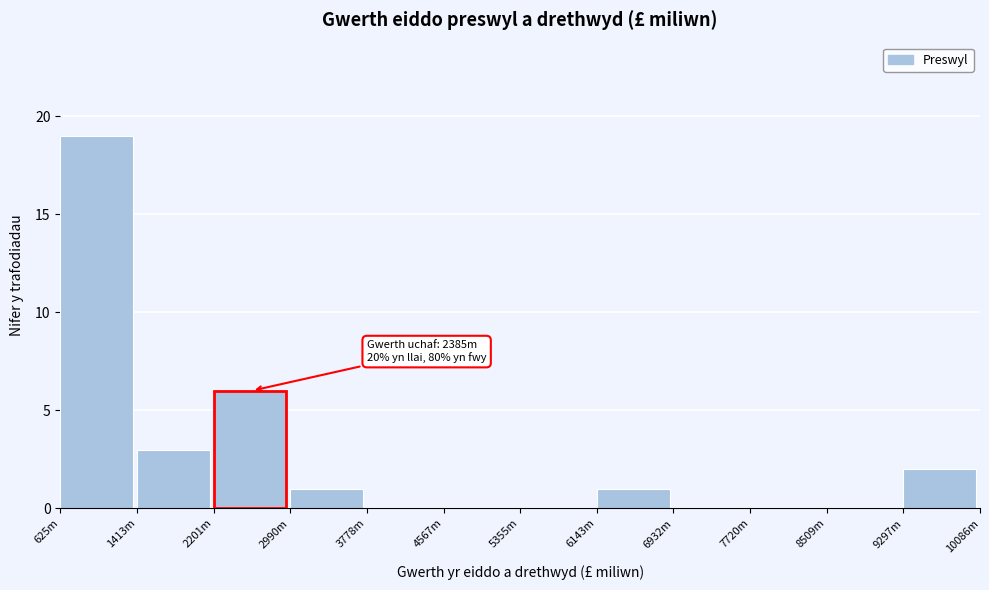

Reading left to right, what are all the values shown in this chart?

625m=19	1413m=3	2990m=1	3778m=0	4567m=0	5355m=0	6143m=1	6932m=0	7720m=0	8509m=0	9297m=2